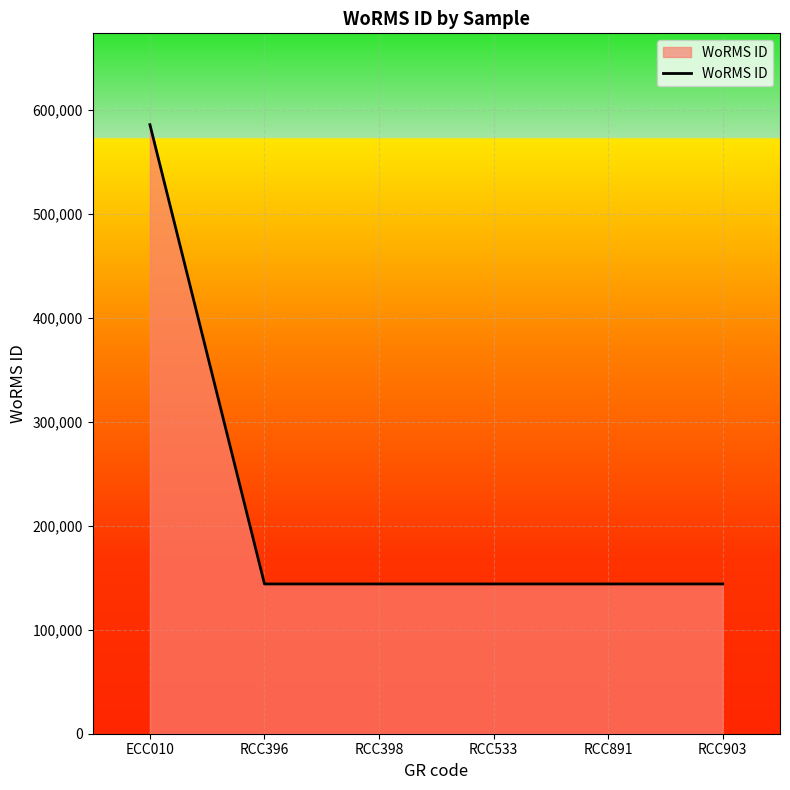

Approximately how many times larger is the value at RCC533 compared to RCC903?

1.0